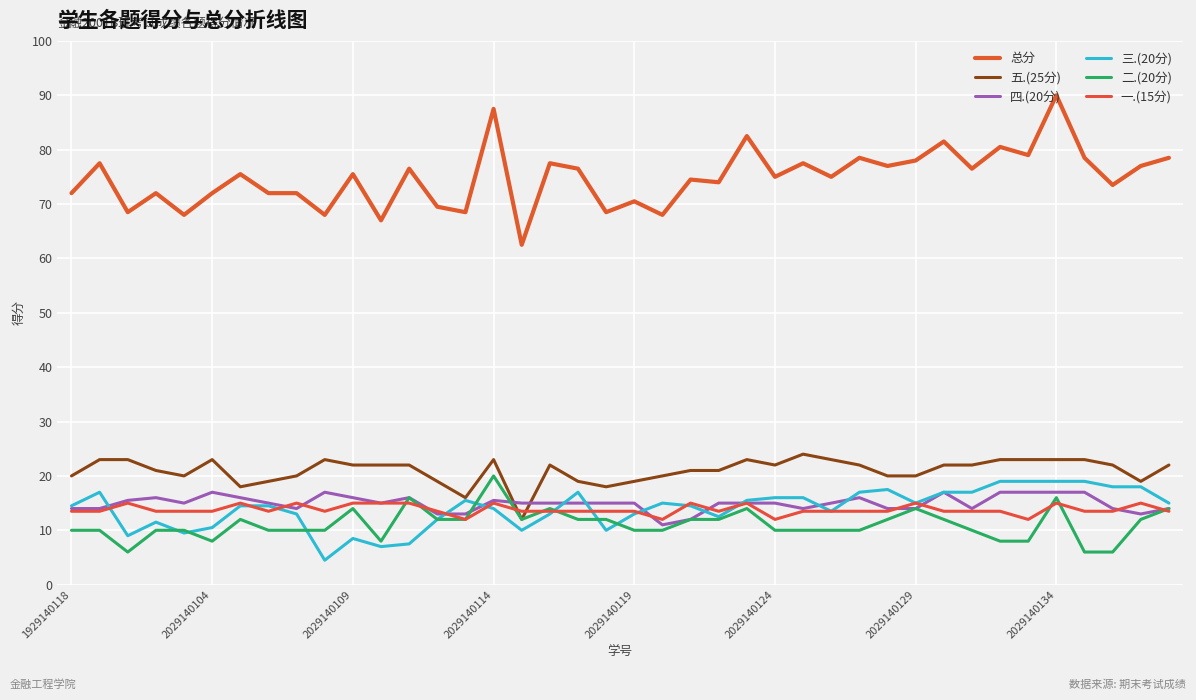

Which series has the widest spread of values?

总分